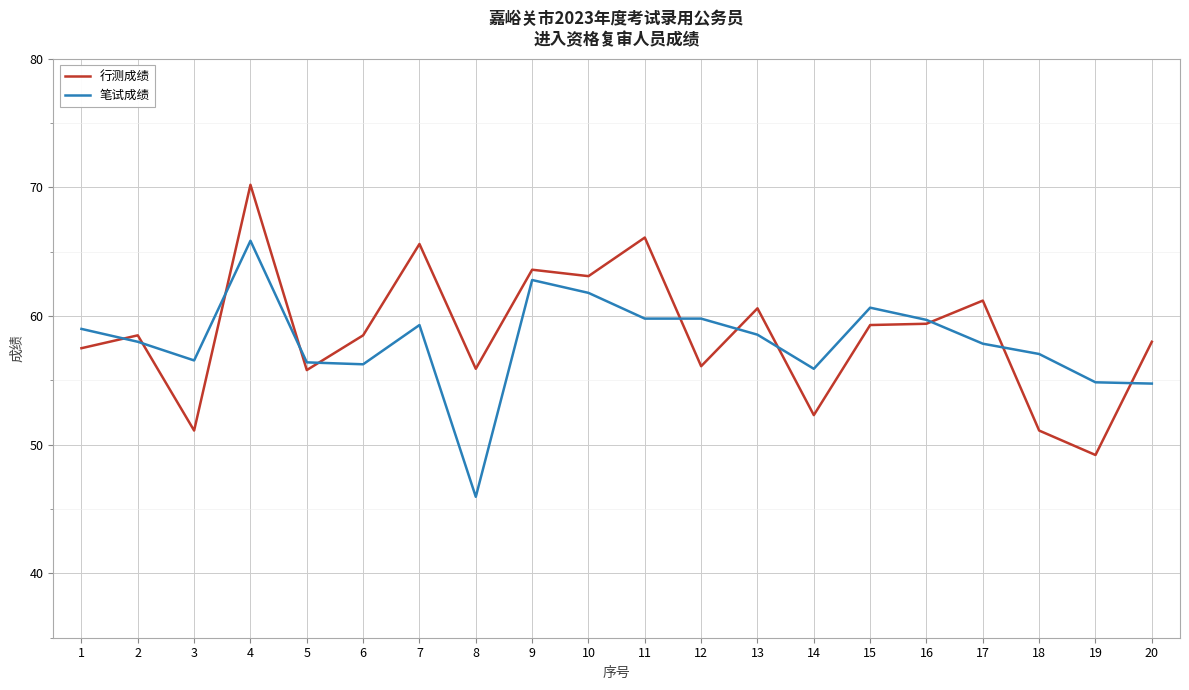

List the series in order of their peak value, highest first.

行测成绩, 笔试成绩